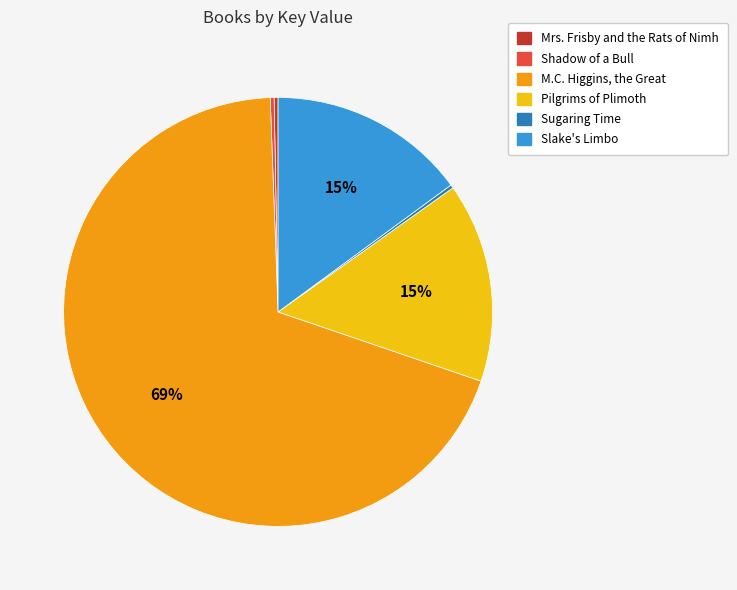

True or false: Pilgrims of Plimoth accounts for 7% of the total.

False